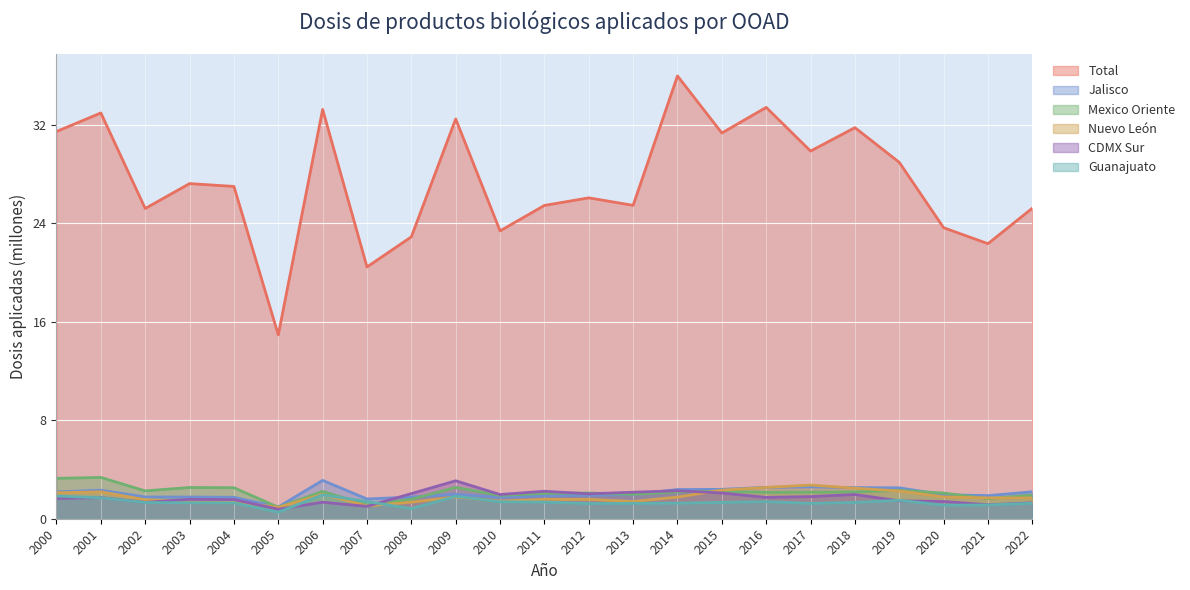

What is the value of the Total point at the 4th from the left?

27.2